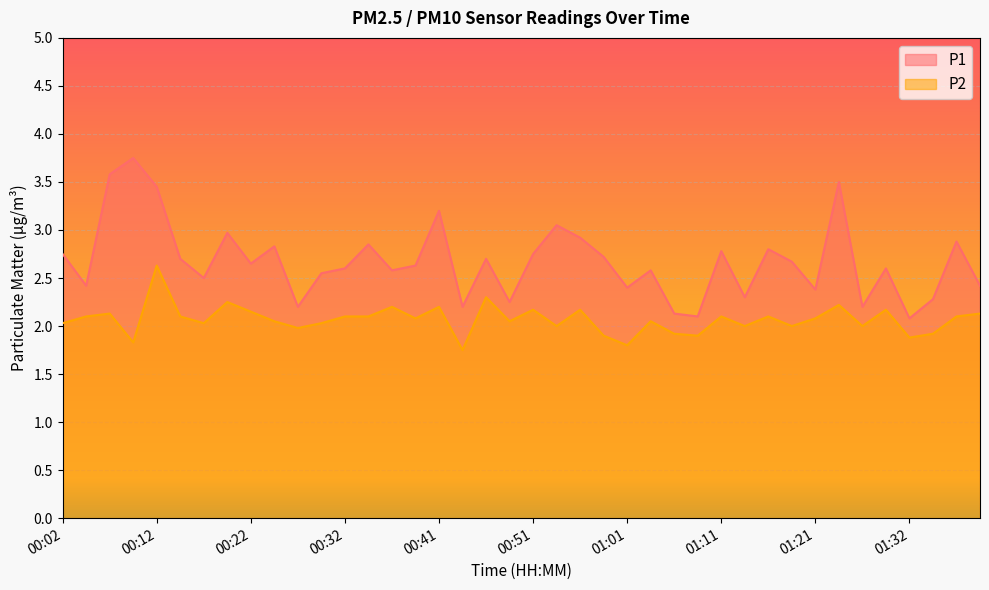

What is the value of the P2 point at the 34th from the left?

2.2